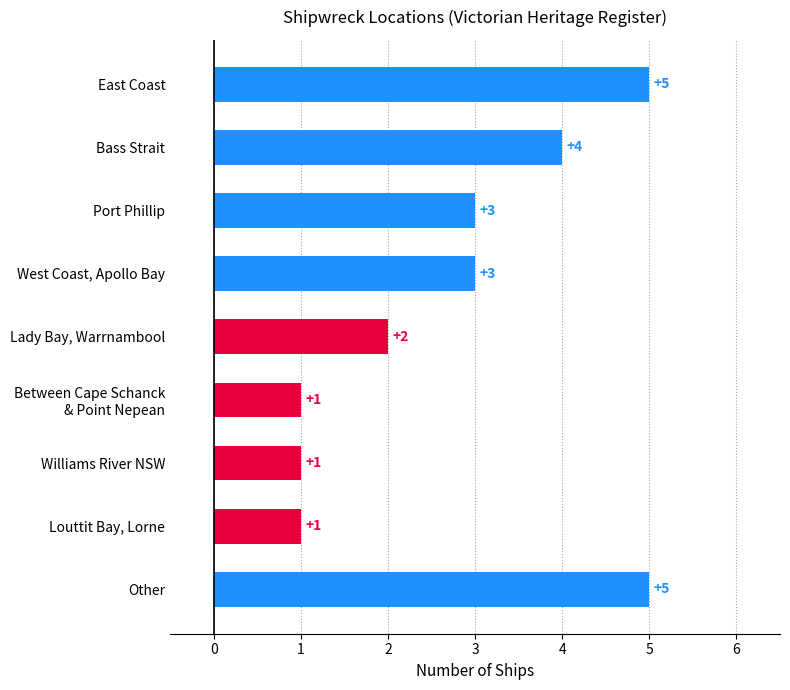

Reading top to bottom, transcribe all the data shown in this chart.

5	4	3	3	2	1	1	1	5